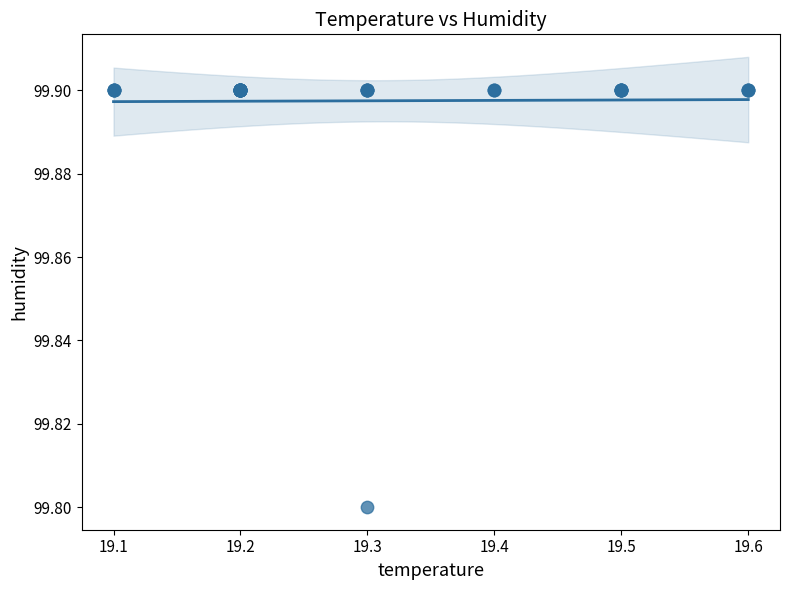

What Y value in the scatter plot is closest to 99?

99.8